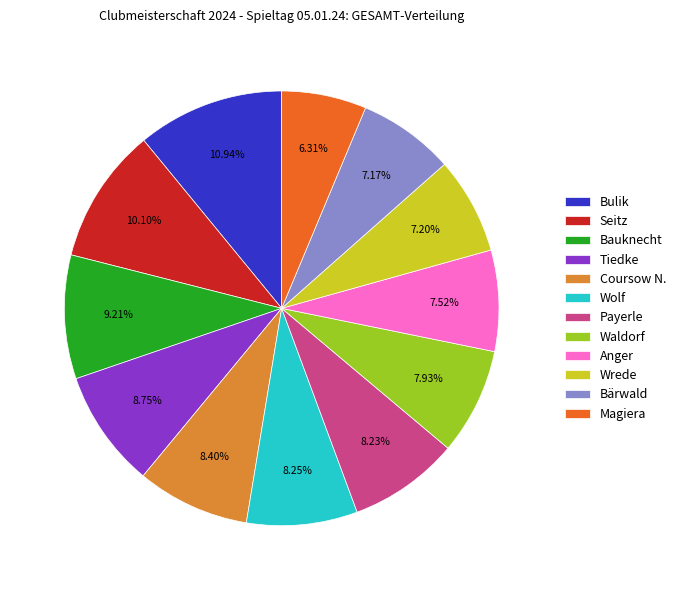

Between Bärwald and Wolf, which is larger?

Wolf